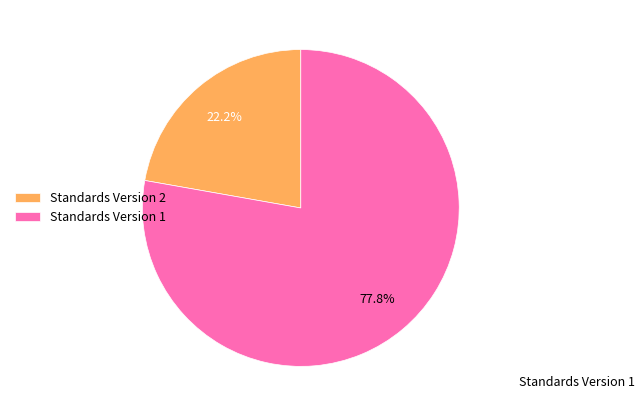

Rank the categories by value from lowest to highest.

Standards Version 2, Standards Version 1